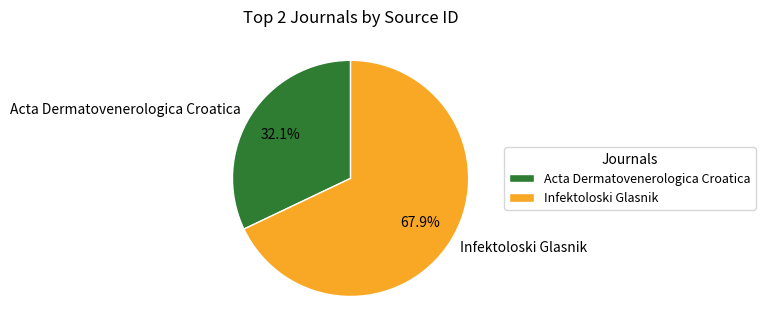

To the nearest percent, what is the difference between the largest and smallest slice percentages?

36%